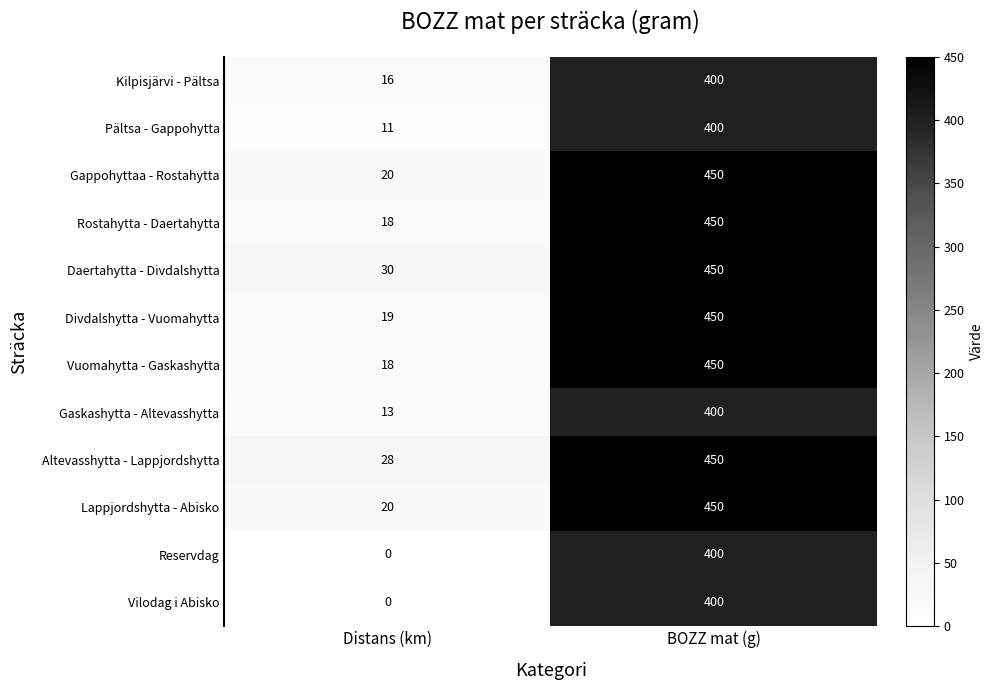

What is the difference between the highest and lowest values at BOZZ mat (g)?

50